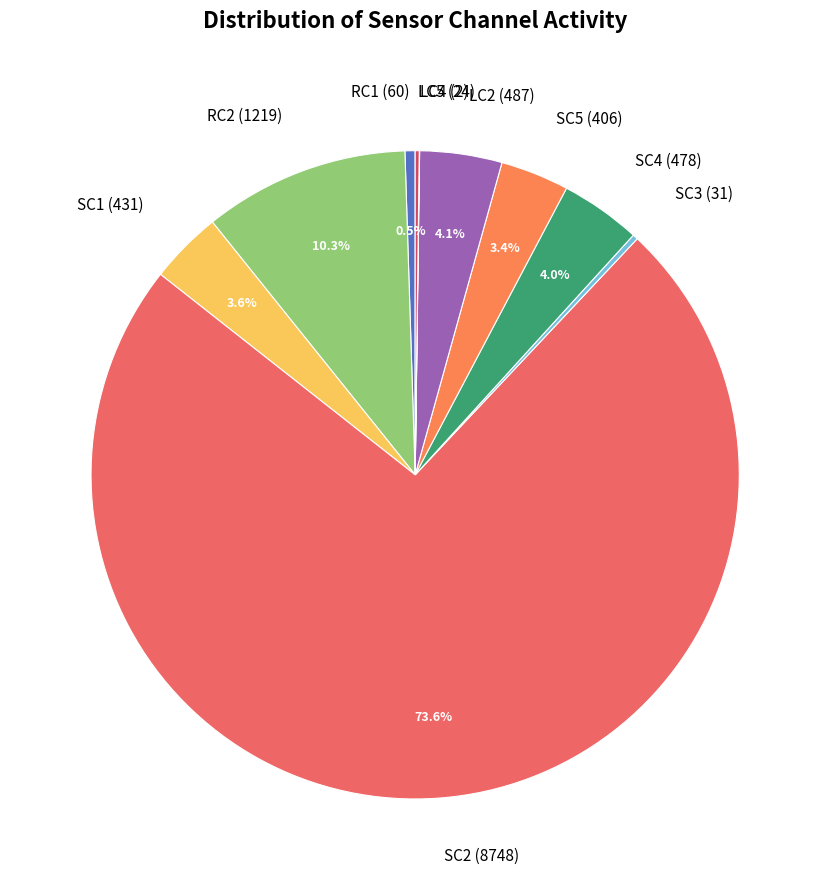

Is there a majority slice in this chart?

Yes